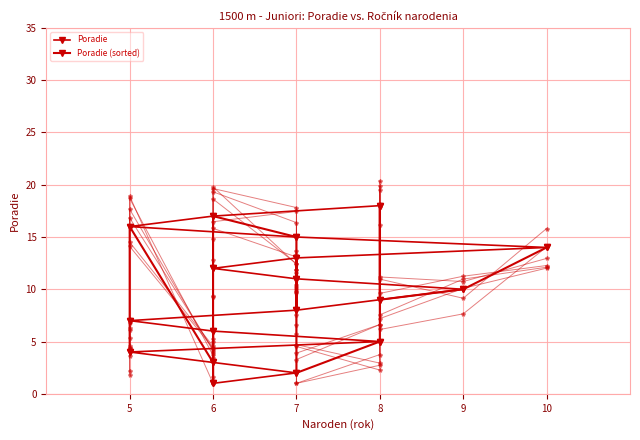

Does the chart display data point markers on the line(s)?

Yes